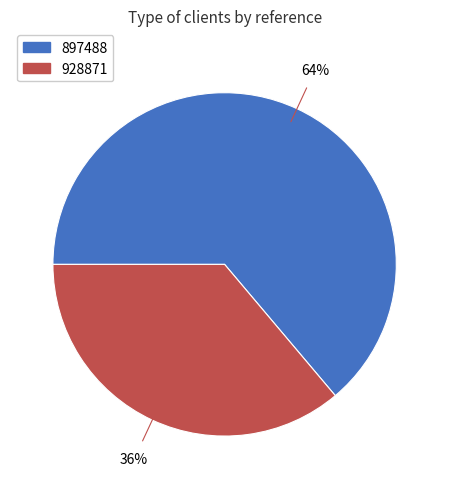

How many segments does this pie chart have?

2